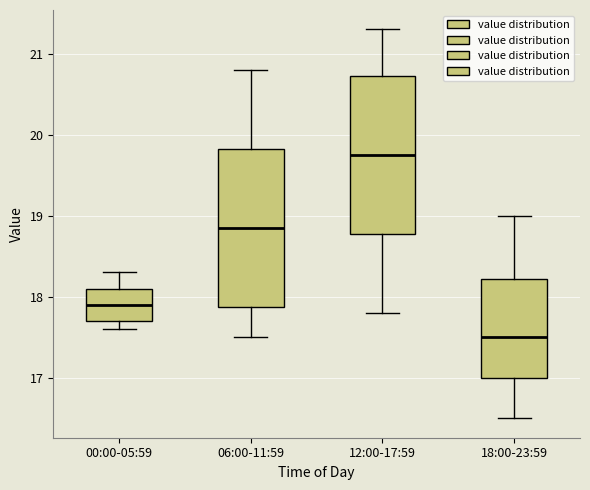

Reading left to right, transcribe this box plot: for each box, give where its median line is, the range the box spans, and where its two whiskers end, as read against the y-axis. The values are not printed on the chart, so give them approximately, as read against the axis.

00:00-05:59: median 17.9, box 17.7 to 18.1, whiskers 17.6 to 18.3
06:00-11:59: median 18.9, box 17.9 to 19.8, whiskers 17.5 to 20.8
12:00-17:59: median 19.8, box 18.8 to 20.7, whiskers 17.8 to 21.3
18:00-23:59: median 17.5, box 17.0 to 18.2, whiskers 16.5 to 19.0